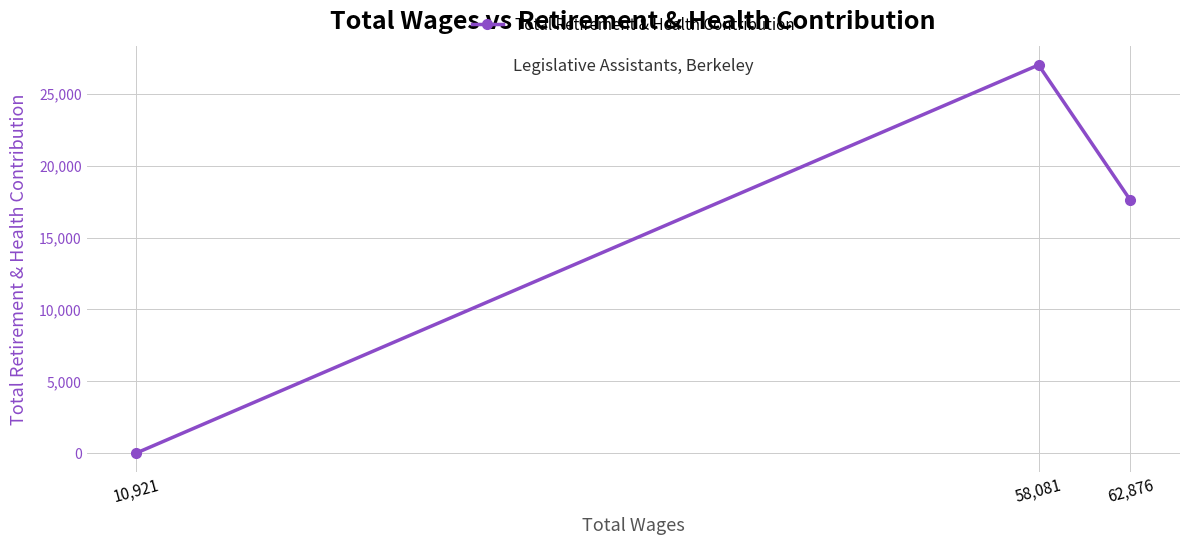

How many data points does each series have?

3